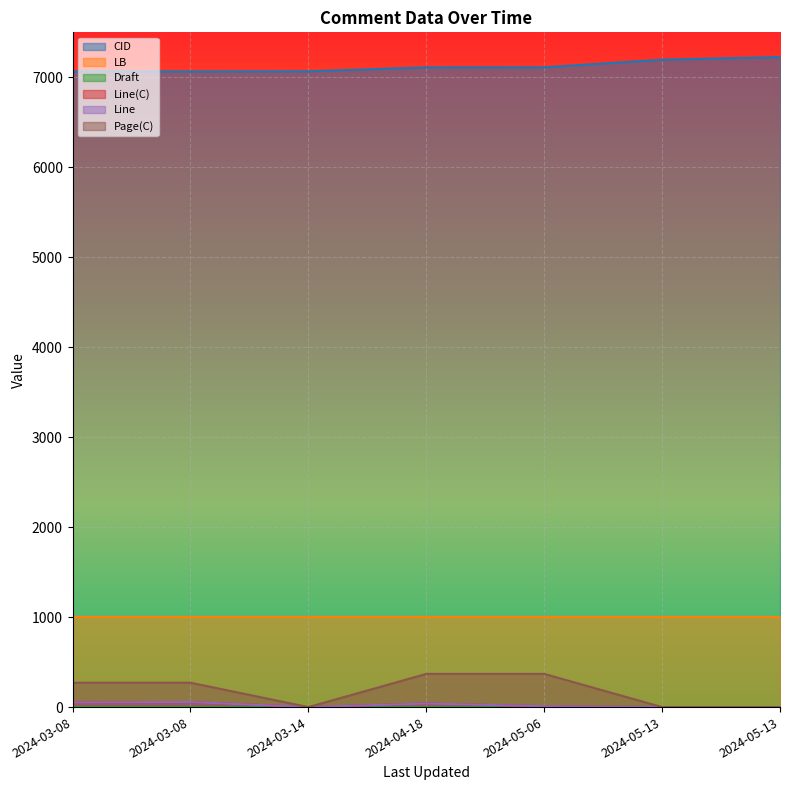

What is the sum of the Page(C) values at 2024-05-13 and 2024-05-06?

369